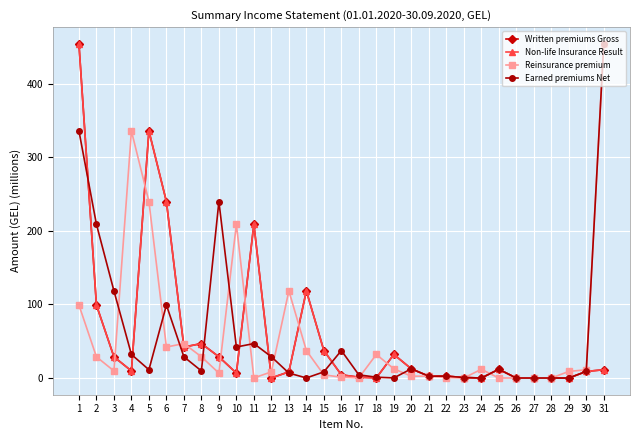

Is this an area chart (filled region under the line)?

No